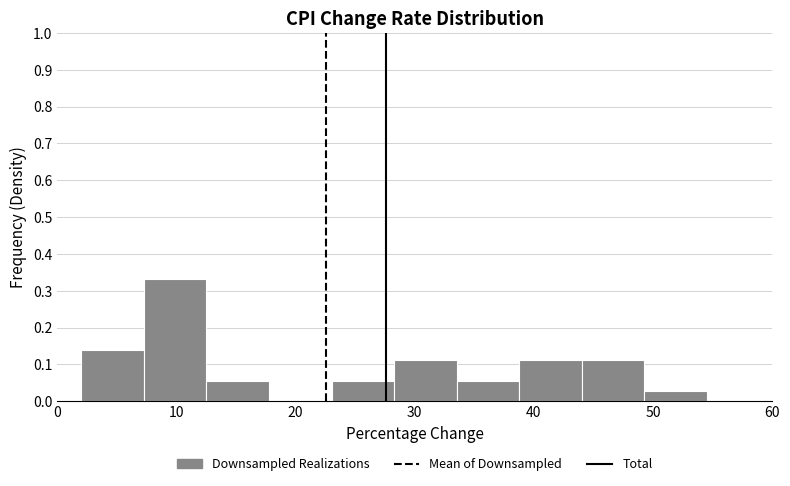

Over which range of the x-axis is the bar tallest?

7 to 13